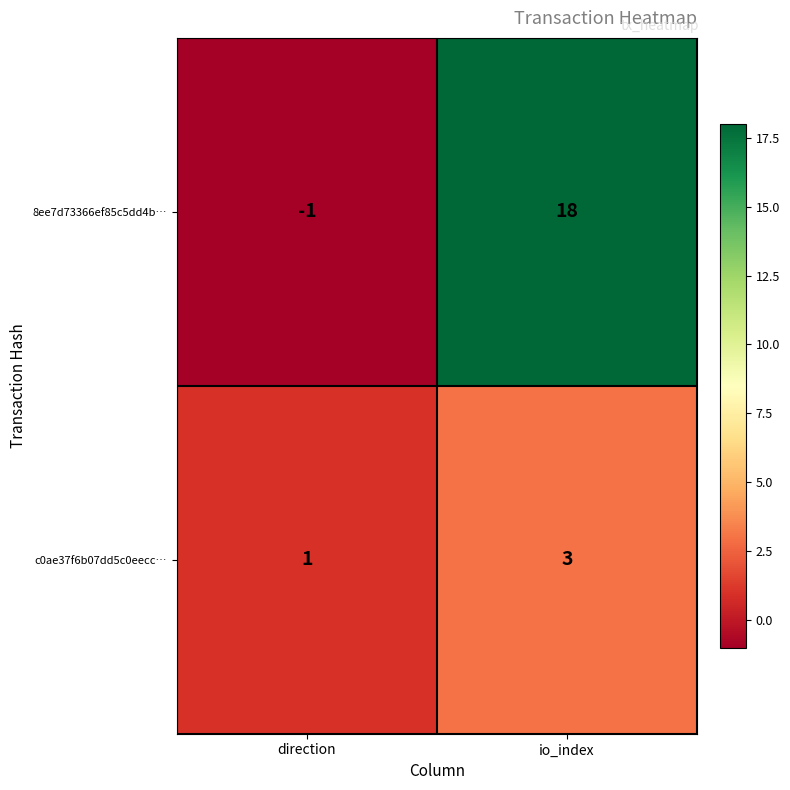

Which category has the lowest value across all series?

direction